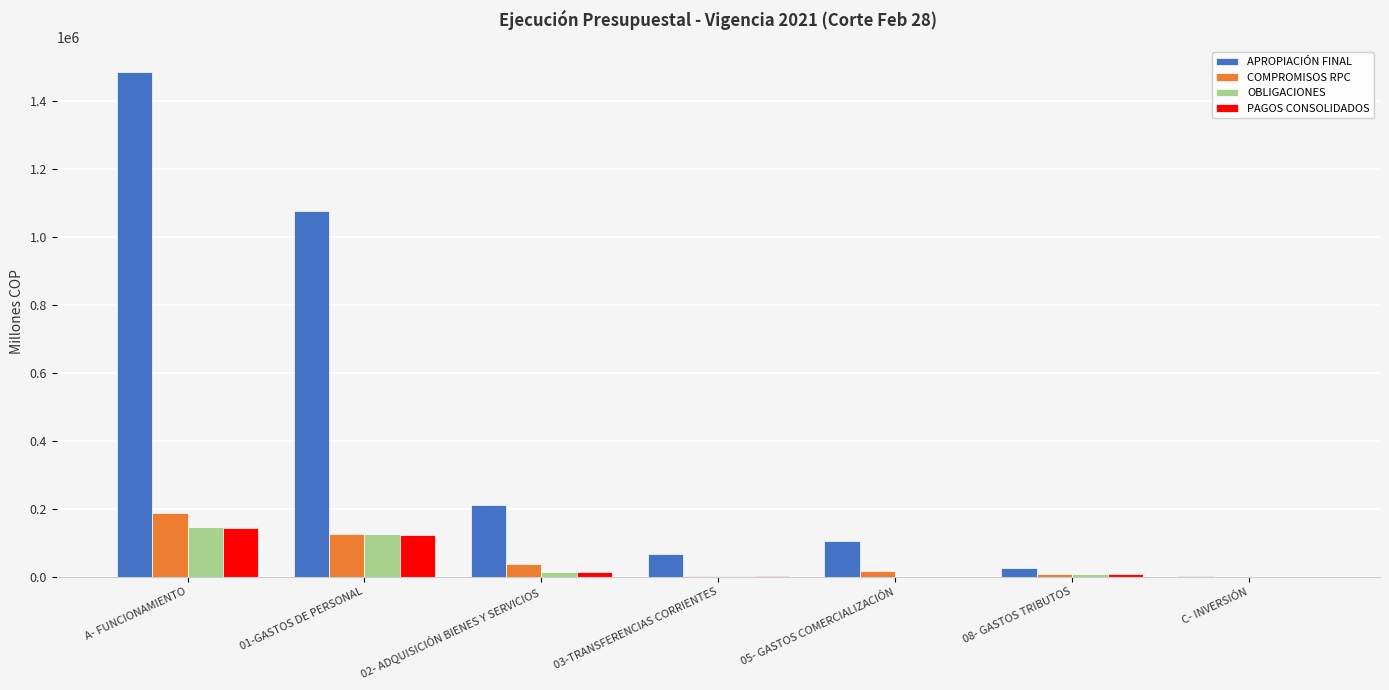

True or false: PAGOS CONSOLIDADOS has a value of 0.0 at 05- GASTOS COMERCIALIZACIÓN.

True